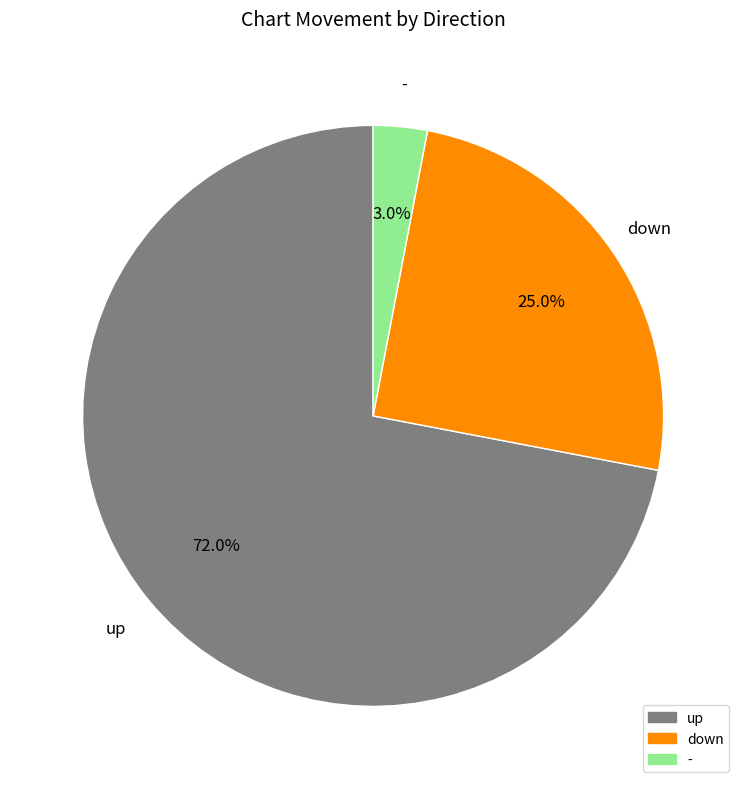

How many slices are in this pie chart?

3